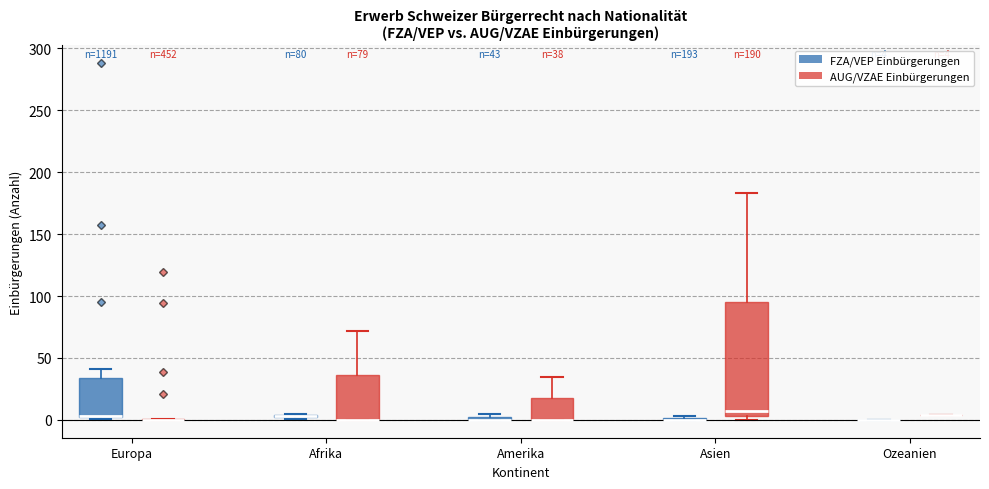

Comparing the boxes themselves (not the whiskers), which one is the tallest?

Asien (AUG/VZAE Einbürgerungen)